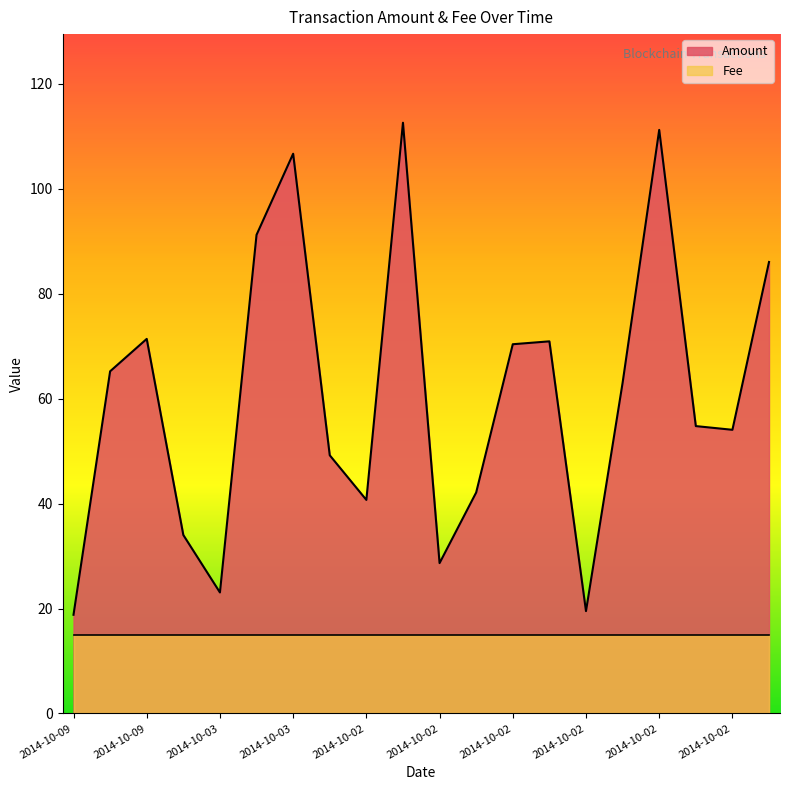

Between 2014-10-02 and 2014-10-02, which is larger?

2014-10-02